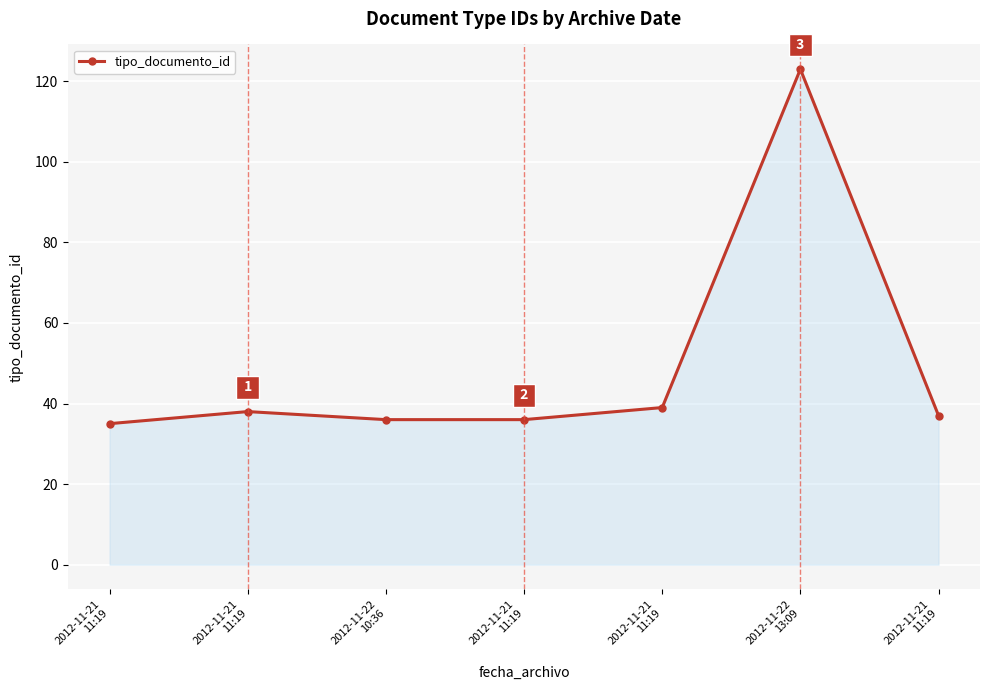

What is the label of the 6th point from the right?

2012-11-21
11:19